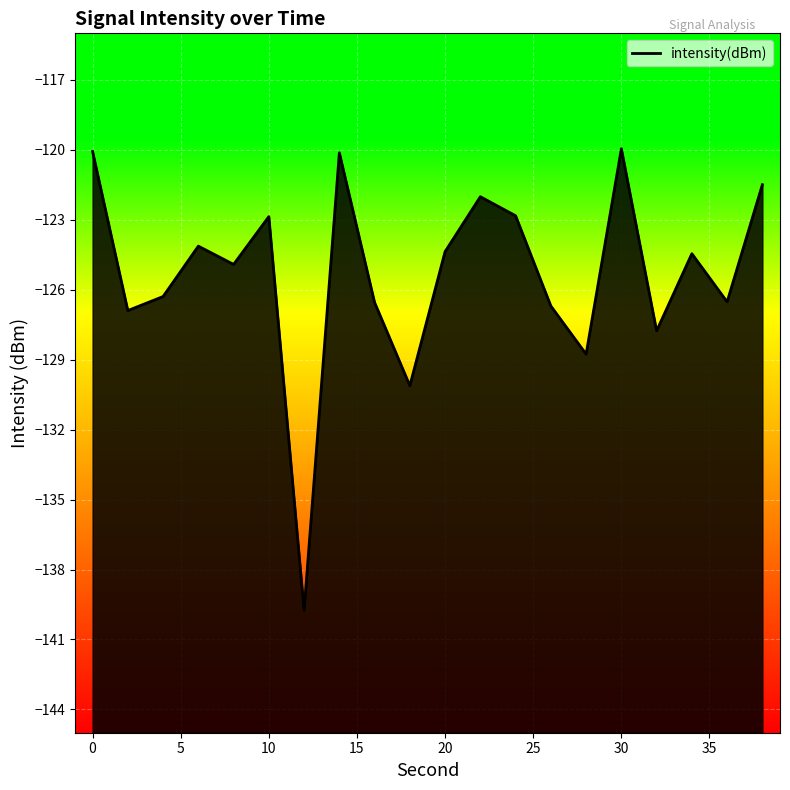

Reading left to right, extract all data points from this chart.

0=-120.1	2=-126.9	4=-126.3	6=-124.1	8=-124.9	10=-122.9	12=-139.7	14=-120.1	16=-126.5	18=-130.1	20=-124.4	22=-122.0	24=-122.8	26=-126.7	28=-128.8	30=-119.9	32=-127.8	34=-124.5	36=-126.5	38=-121.5